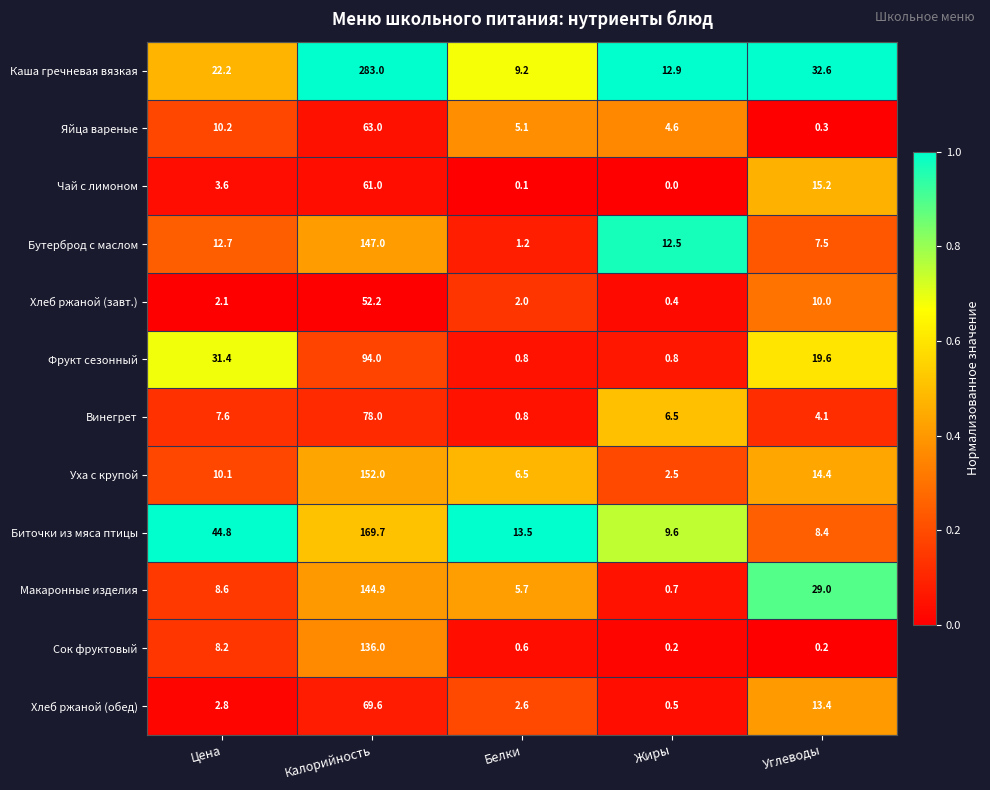

Where does the Уха с крупой series first go above 10?

Цена